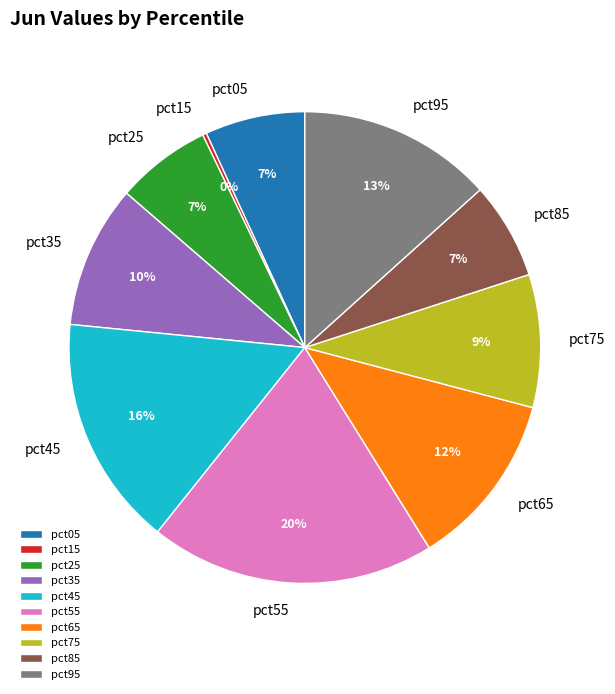

Is there a majority slice in this chart?

No